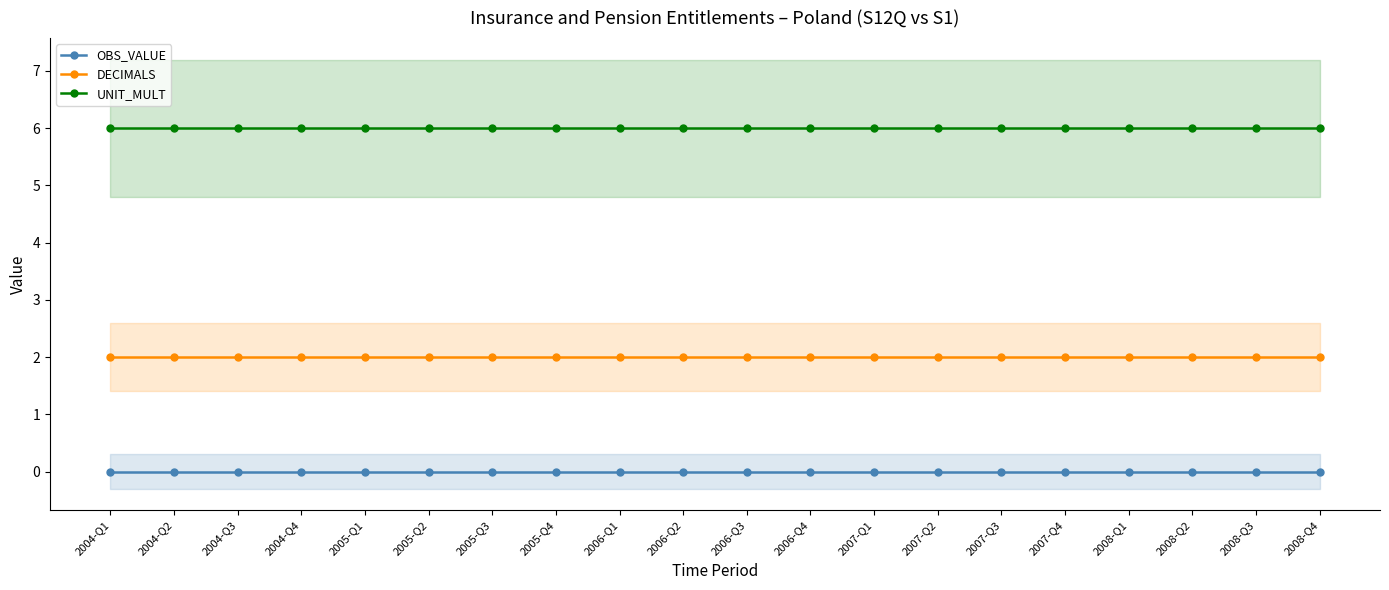

Which label corresponds to the largest value in the chart?

2004-Q1